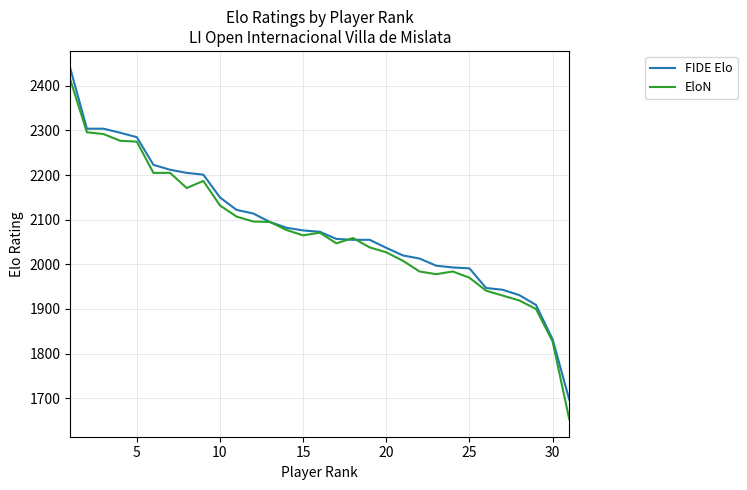

After their last crossing, which series has the higher values: EloN or FIDE Elo?

FIDE Elo